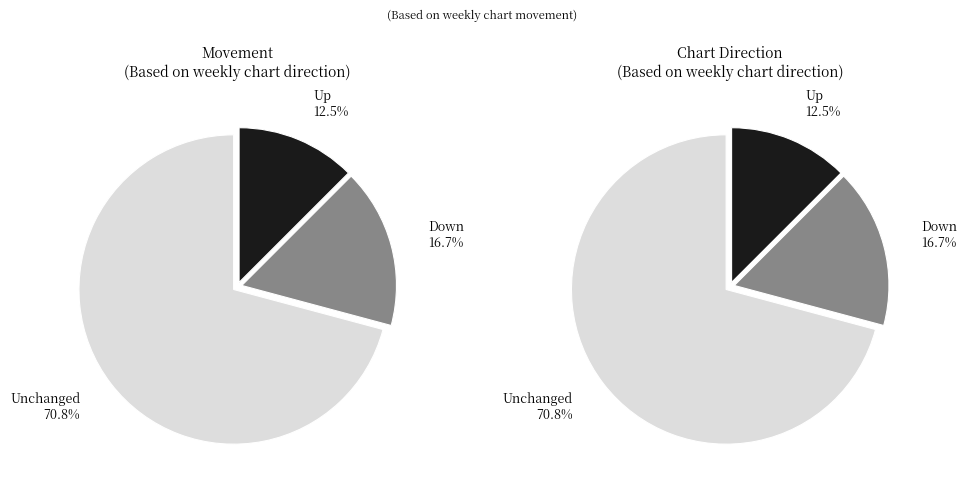

To the nearest percent, what is the difference between the down and up slice percentages?

4%